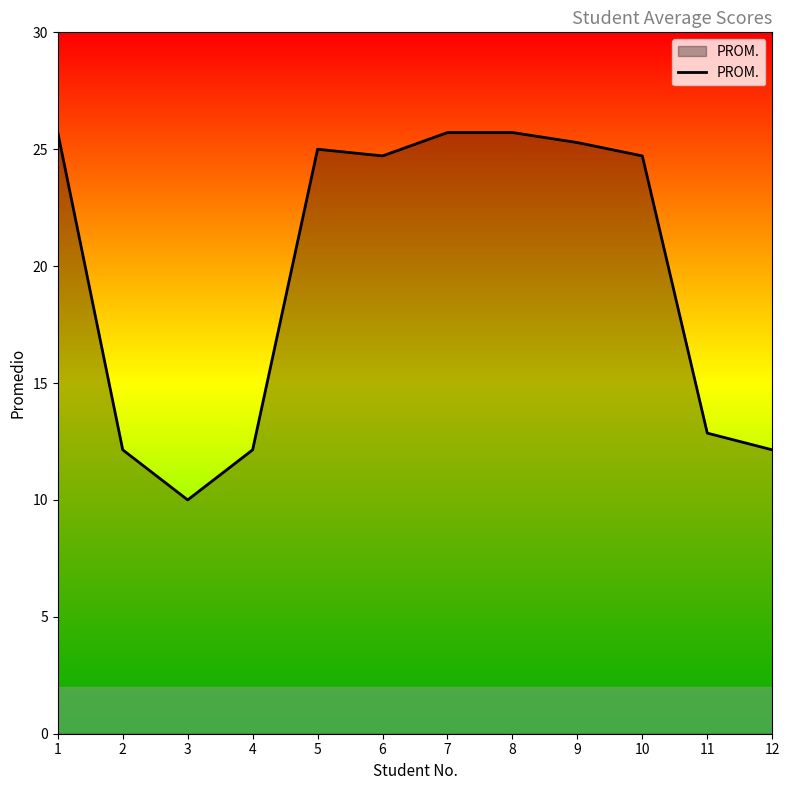

How many values are below 24?

5